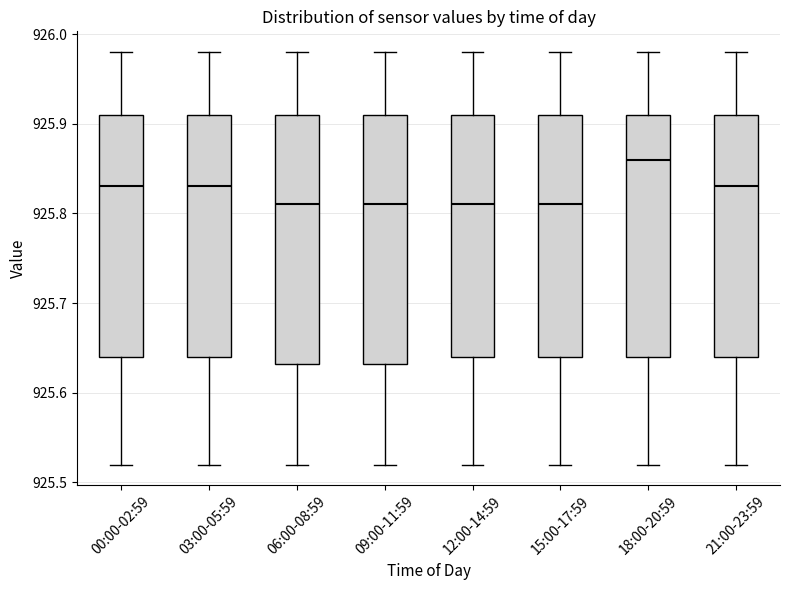

Reading left to right, read every box against the y-axis: the position of its median line, the range the box covers, and the ends of its whiskers. The values are not printed on the chart, so give them approximately, as read against the axis.

00:00-02:59: median 925.83, box 925.64 to 925.91, whiskers 925.52 to 925.98
03:00-05:59: median 925.83, box 925.64 to 925.91, whiskers 925.52 to 925.98
06:00-08:59: median 925.81, box 925.63 to 925.91, whiskers 925.52 to 925.98
09:00-11:59: median 925.81, box 925.63 to 925.91, whiskers 925.52 to 925.98
12:00-14:59: median 925.81, box 925.64 to 925.91, whiskers 925.52 to 925.98
15:00-17:59: median 925.81, box 925.64 to 925.91, whiskers 925.52 to 925.98
18:00-20:59: median 925.86, box 925.64 to 925.91, whiskers 925.52 to 925.98
21:00-23:59: median 925.83, box 925.64 to 925.91, whiskers 925.52 to 925.98